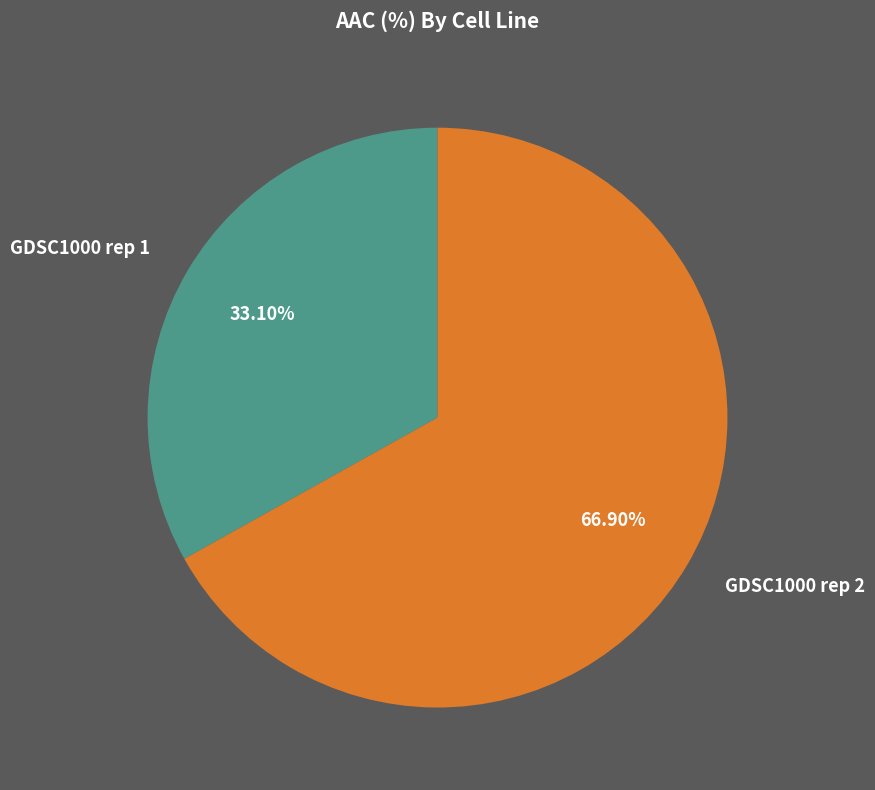

Combined, what portion of the pie is GDSC1000 rep 1 and GDSC1000 rep 2?

100.0%